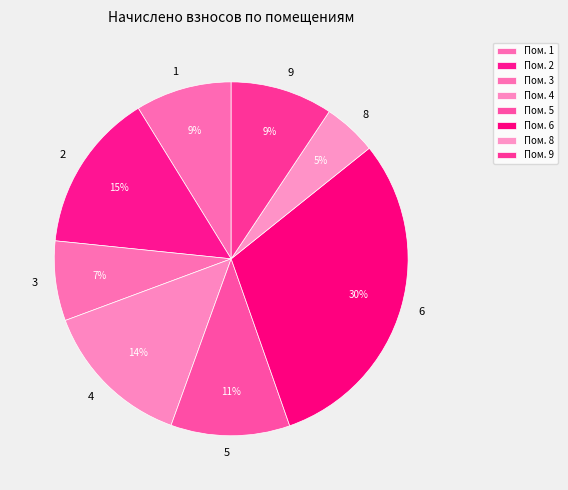

Is the sum of 2 and 4 greater than half?

No